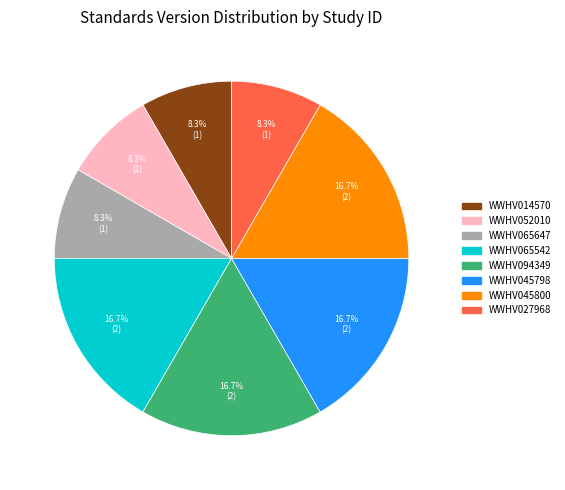

To the nearest percent, what is the average slice percentage?

12%